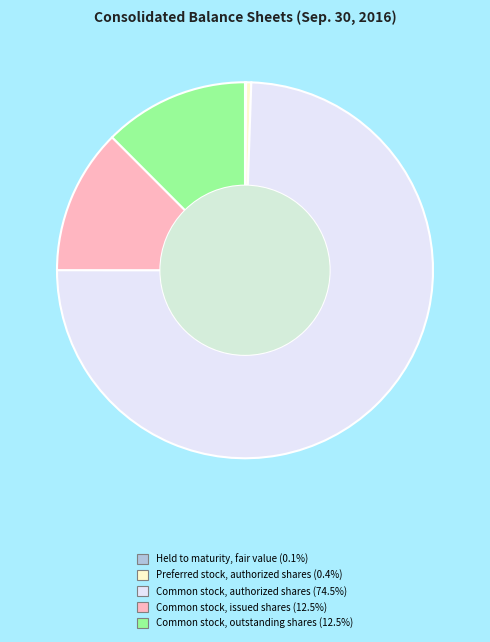

Is there a majority slice in this chart?

Yes